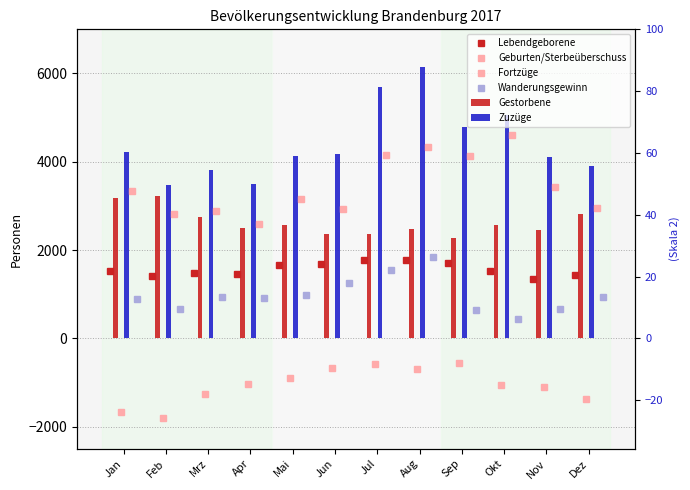

What position from the left is Jun?

6